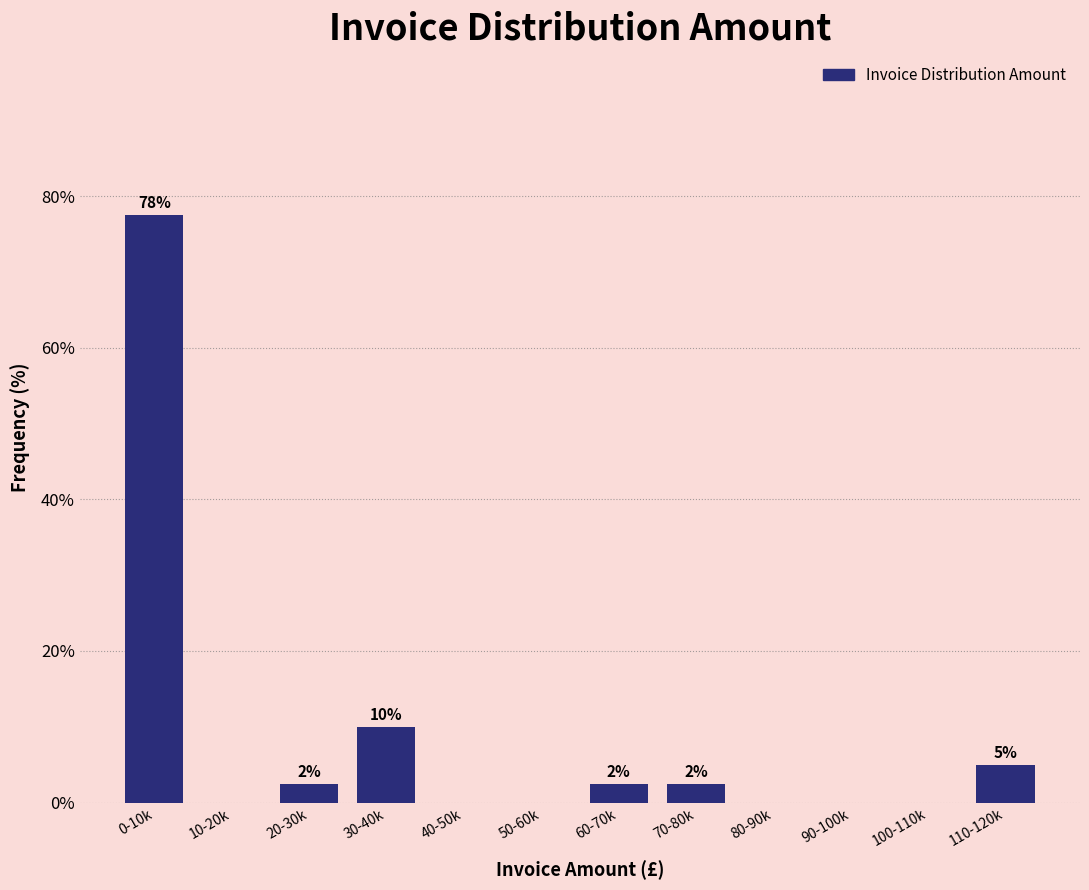

Are the bars horizontal?

No